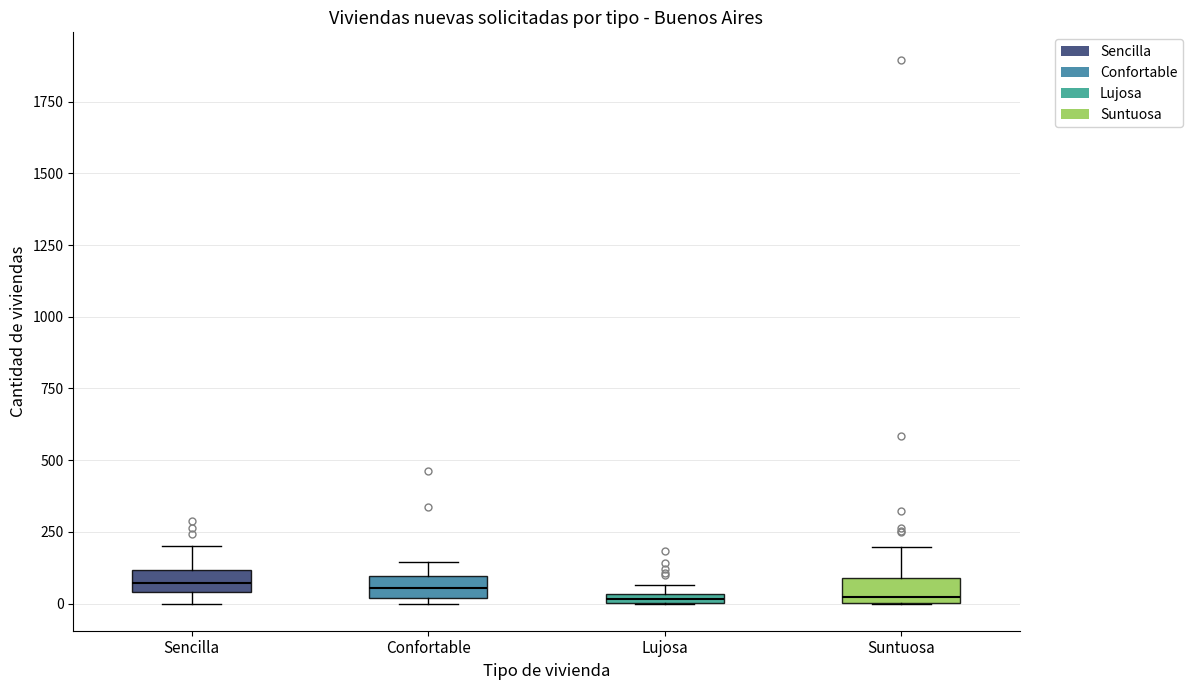

Where does the upper whisker of the box for Sencilla end on the y-axis? The values are not printed on the chart, so give them approximately, as read against the axis.

200